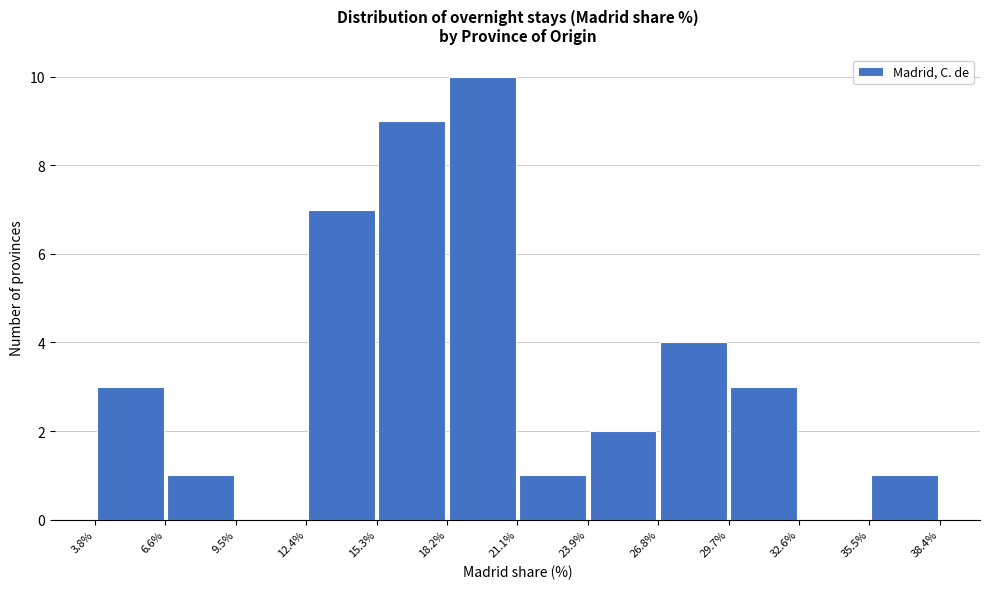

What is the height of the bar covering 21.1% to 23.9% on the x-axis? The values are not printed on the chart, so give them approximately, as read against the axis.

1